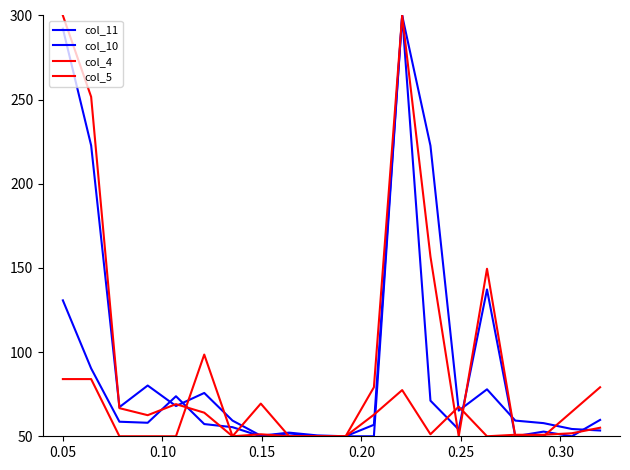

Does the chart have visible grid lines?

No